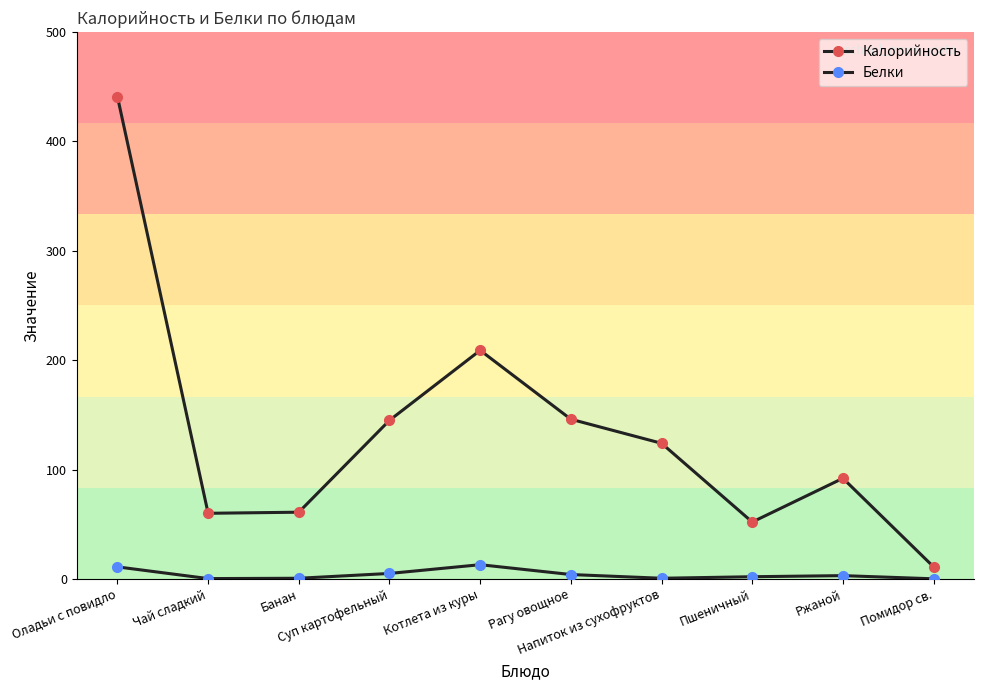

True or false: Калорийность and Белки intersect in this chart.

False